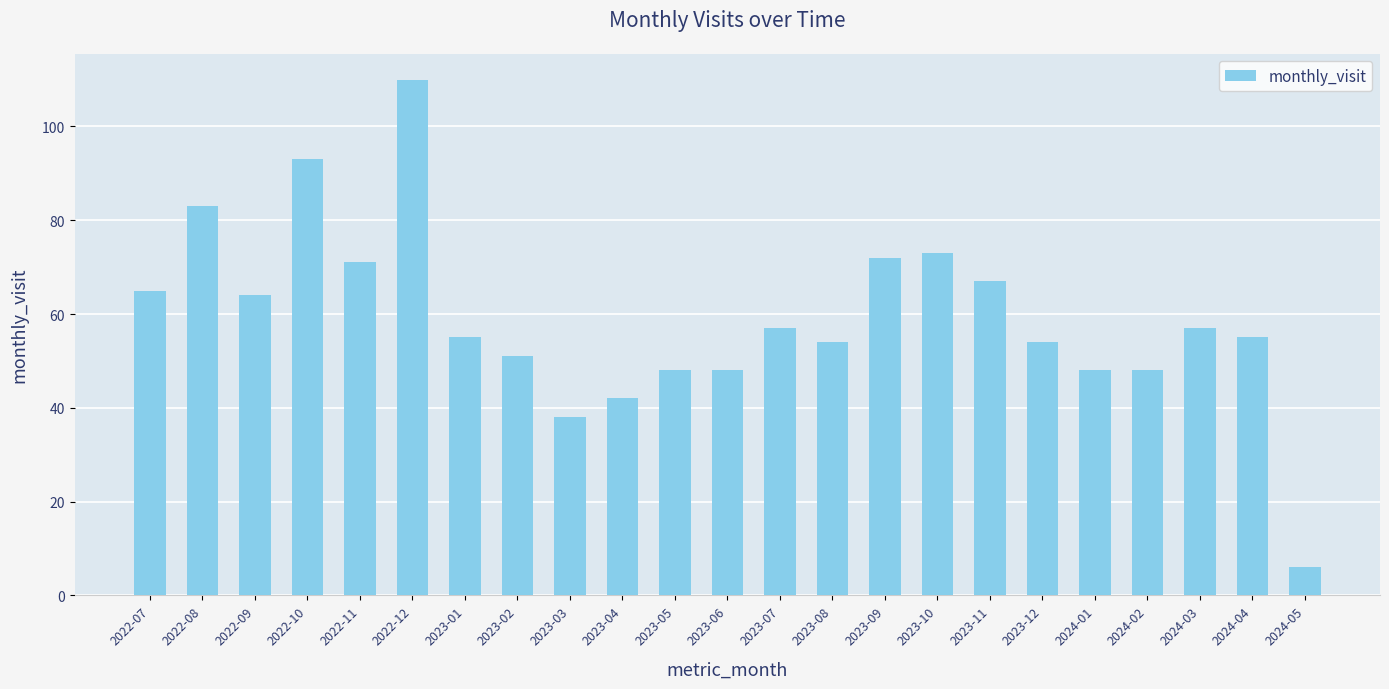

What is the sum of all values?

1359